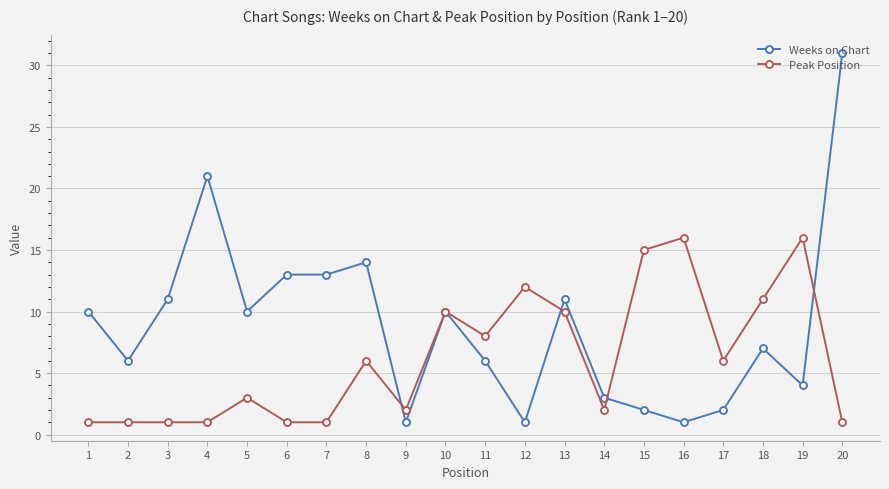

What is the total value across all series at 9?

3